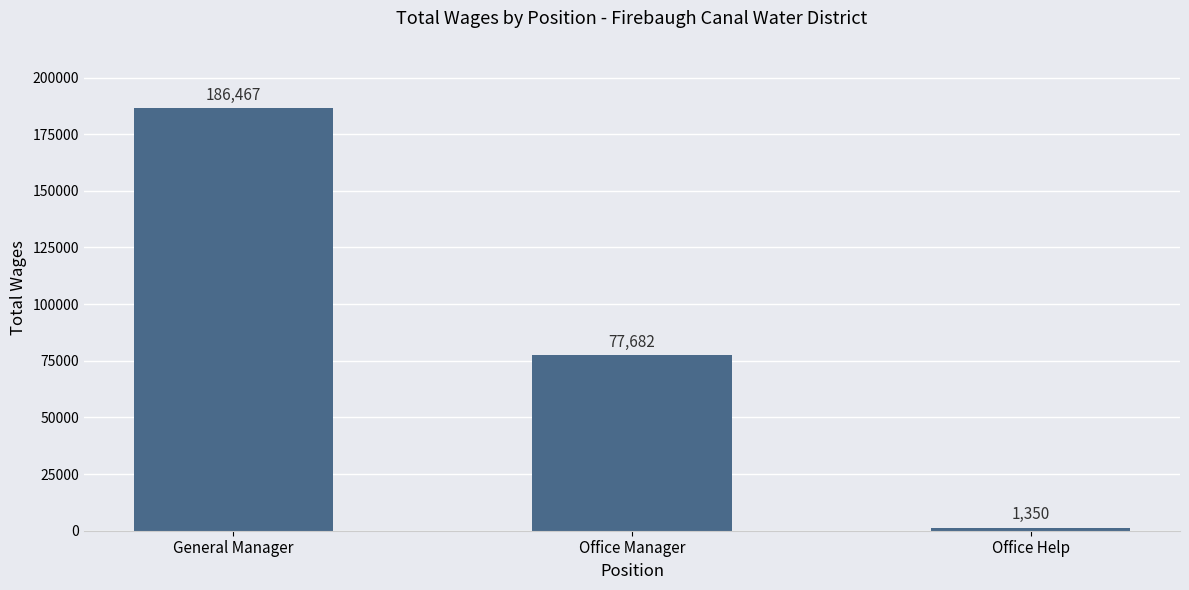

Count the number of categories in the chart.

3